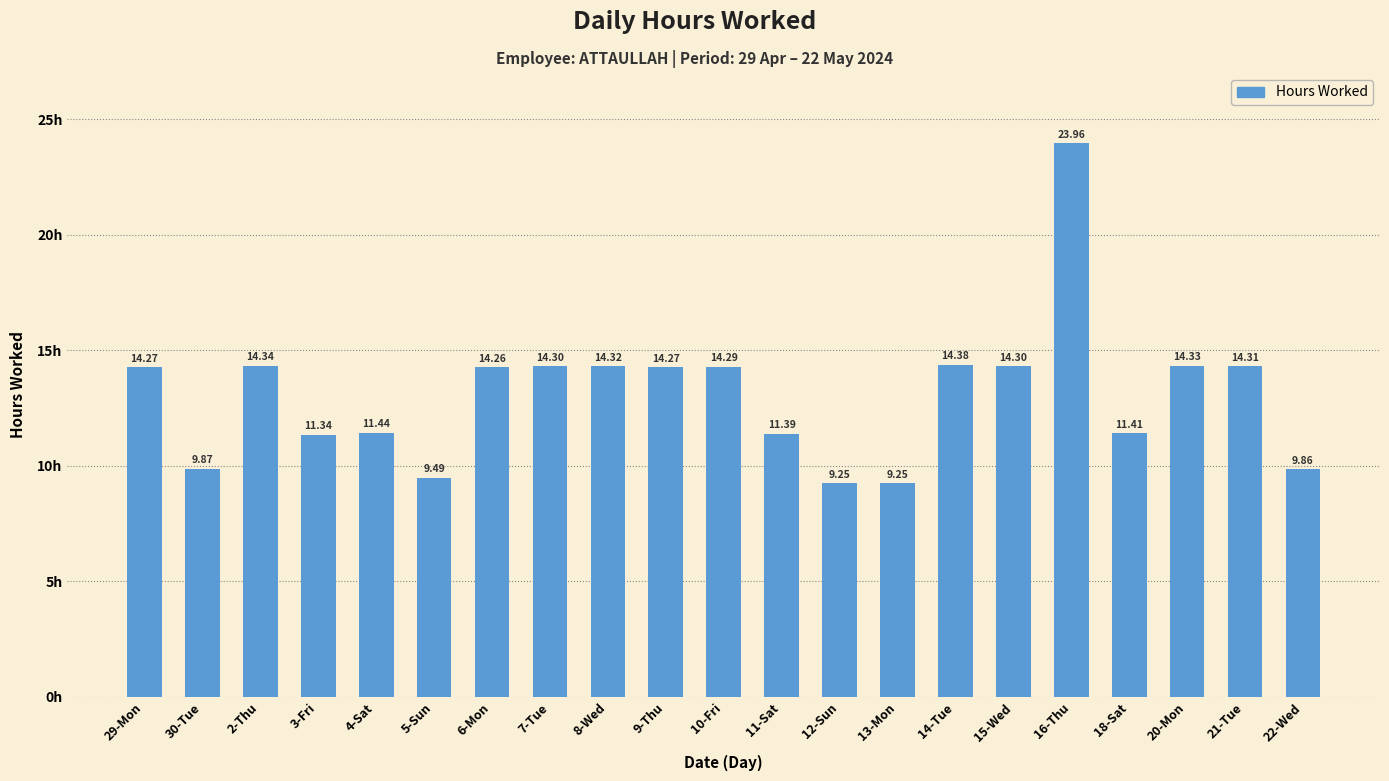

Is it true that the value at 5-Sun is 9.5?

True